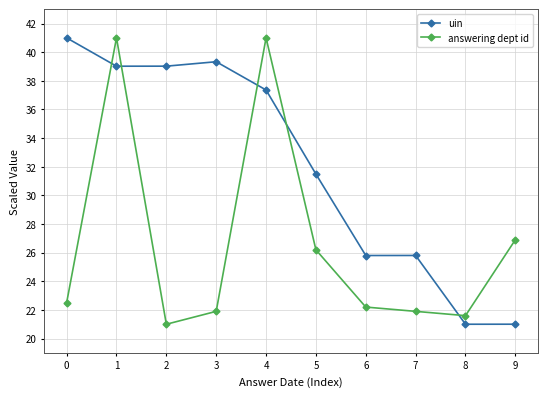

True or false: uin and answering dept id intersect in this chart.

True